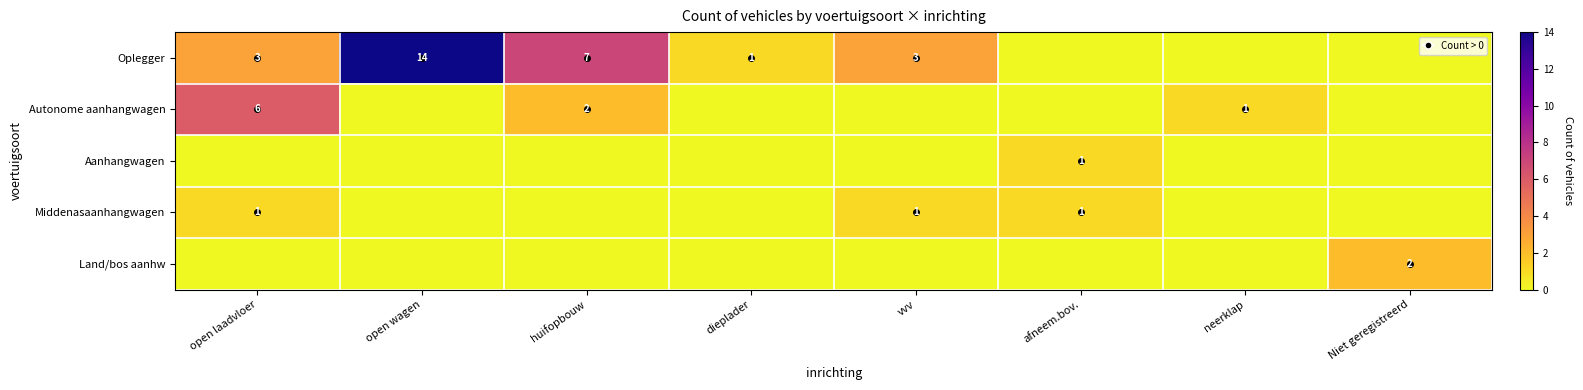

What is the difference between the highest and lowest values at open laadvloer?

6